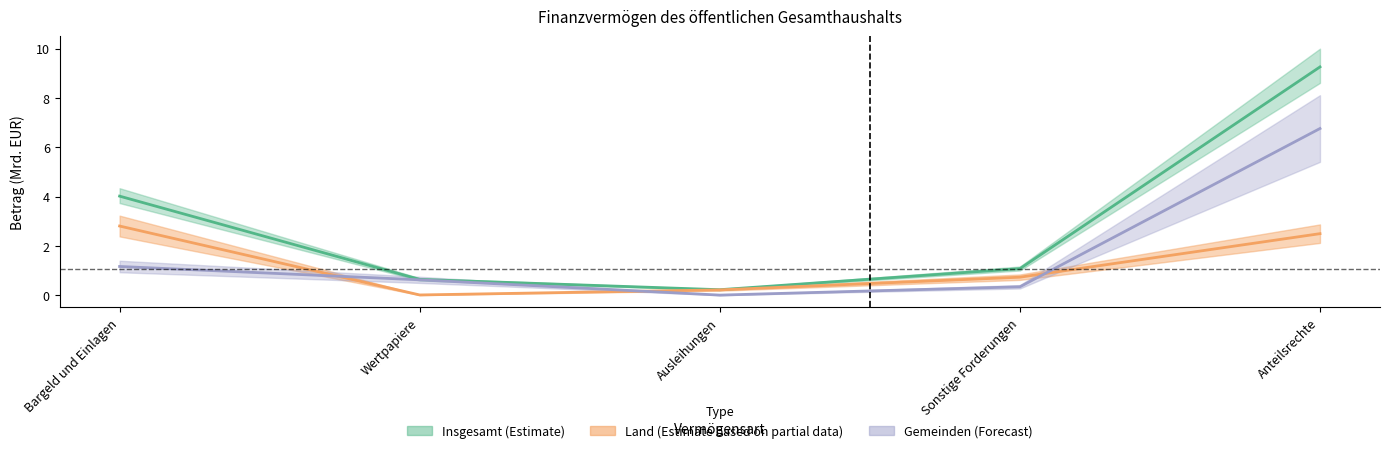

At which category is the sum across all series the highest?

Anteilsrechte